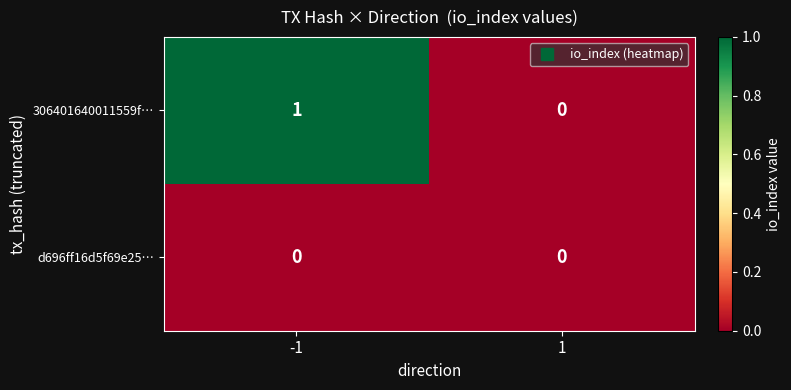

Which series has the largest total across all categories?

306401640011559f…